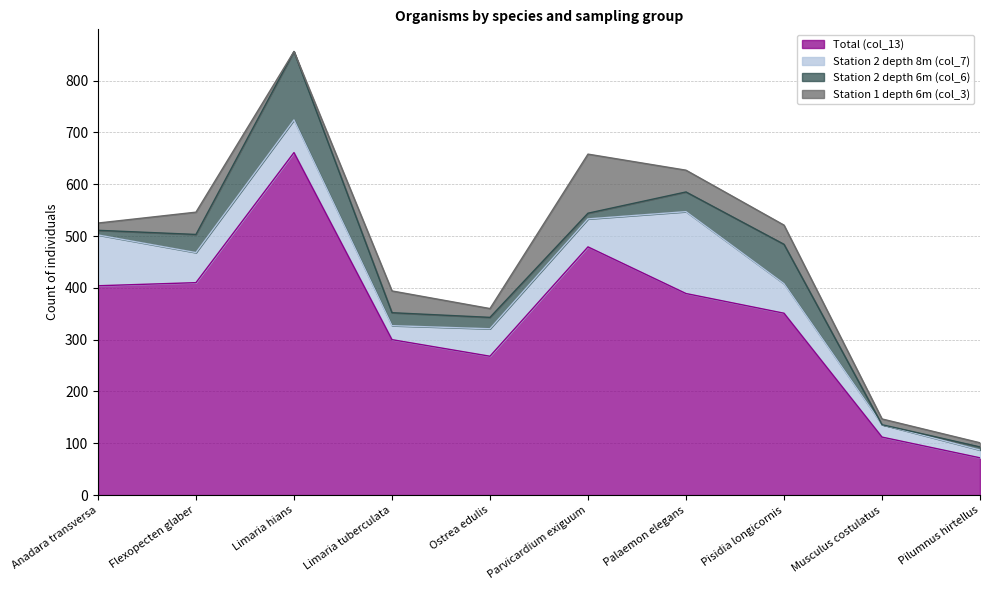

What is the average value of the Station 2 depth 6m (col_6) series?

35